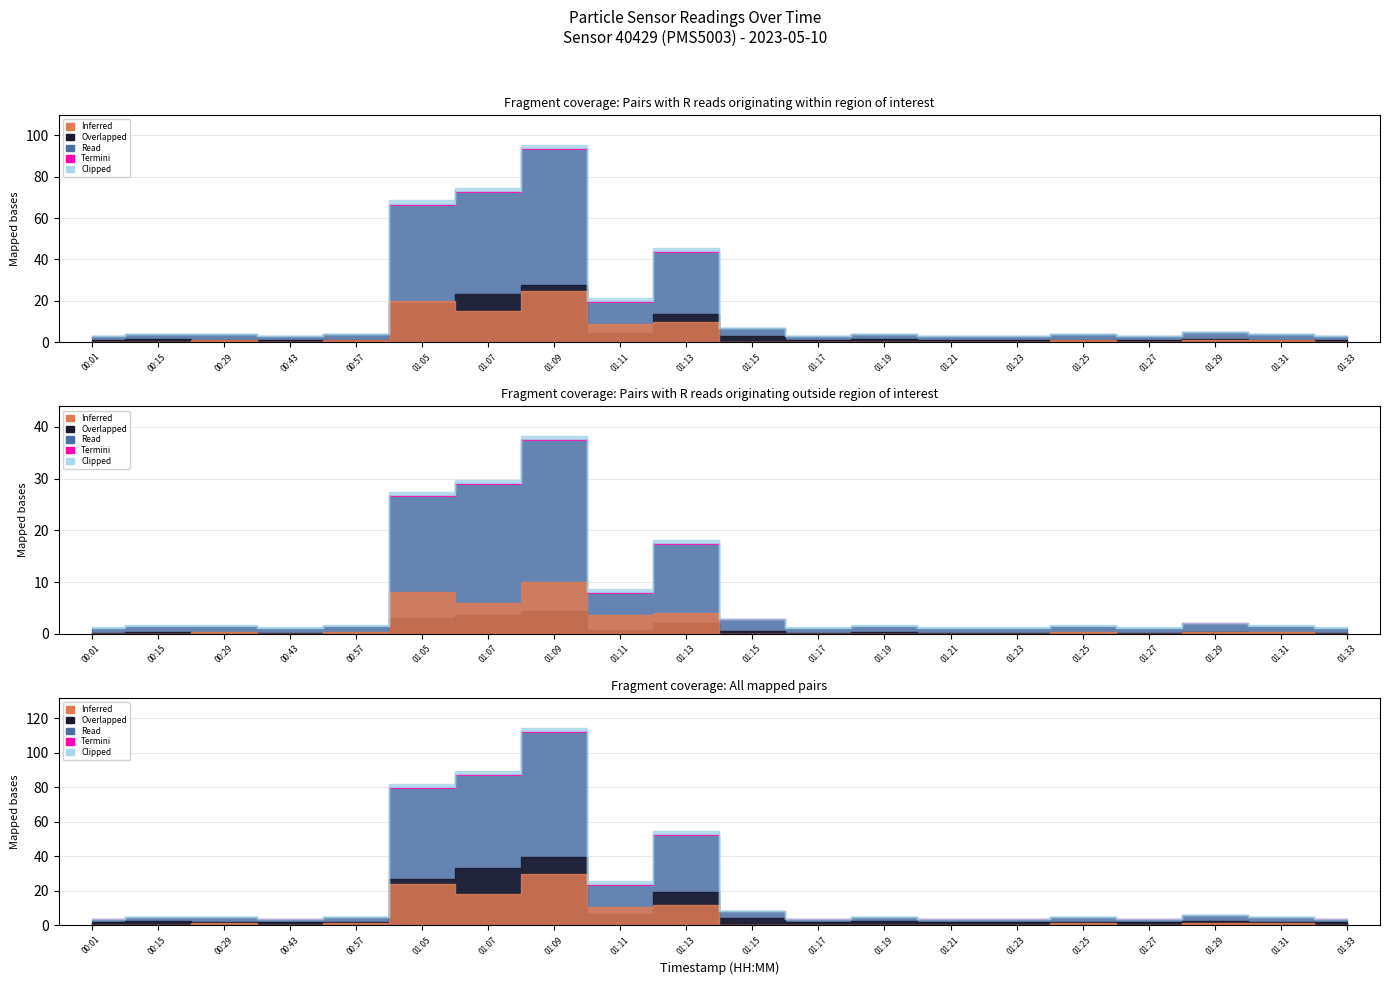

What is the difference between the P2 values at 01:19 and 00:57?

1